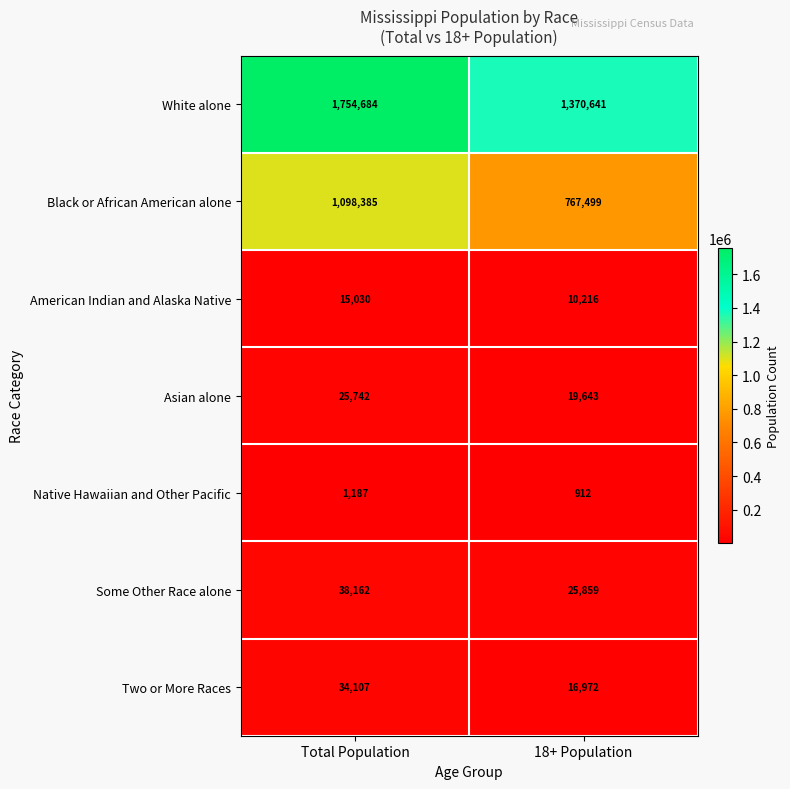

At how many categories does at least one series exceed 537033?

2